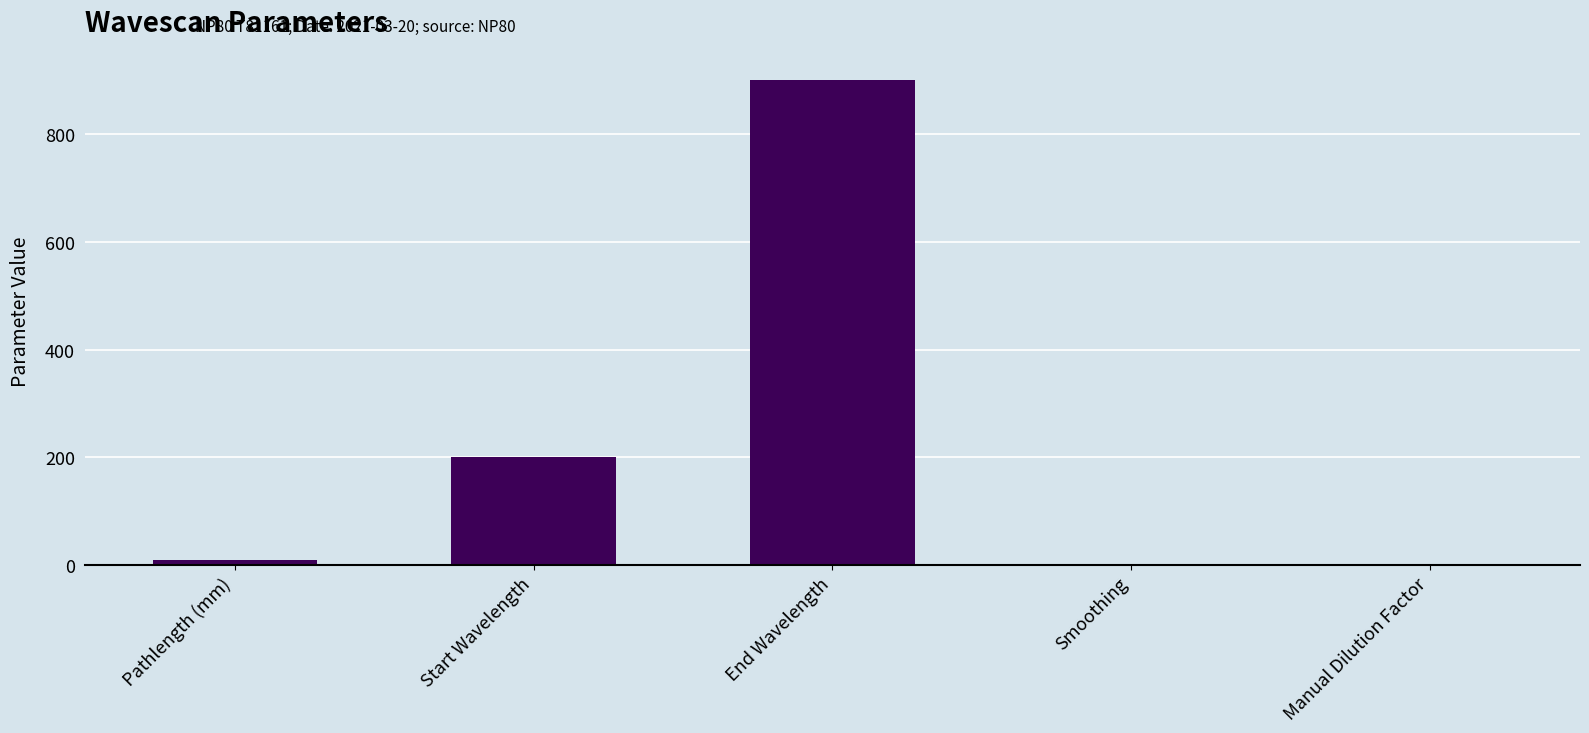

True or false: the data shows 200 at Start Wavelength.

True